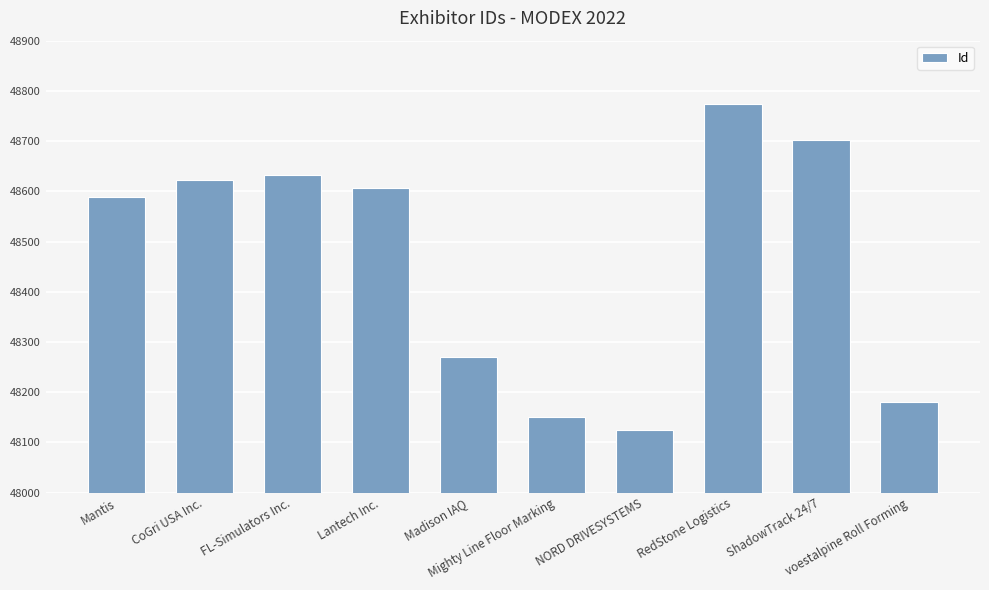

At which label is the value closest to 48449?

Mantis